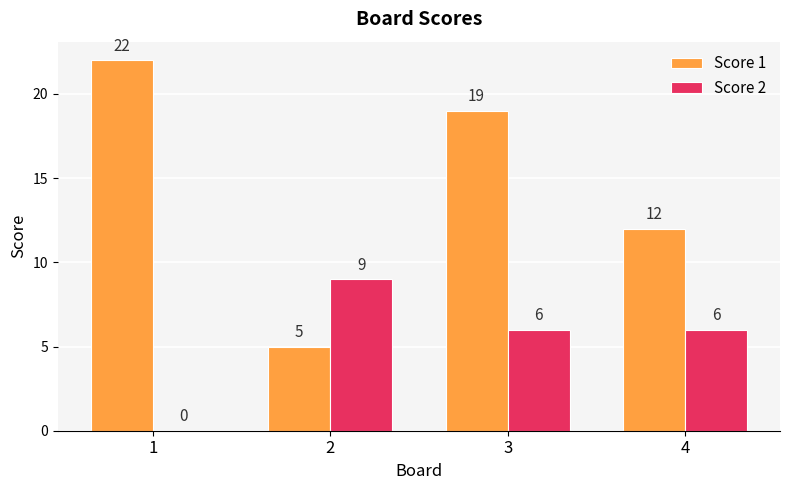

How many Score 1 values are between 12 and 22?

3